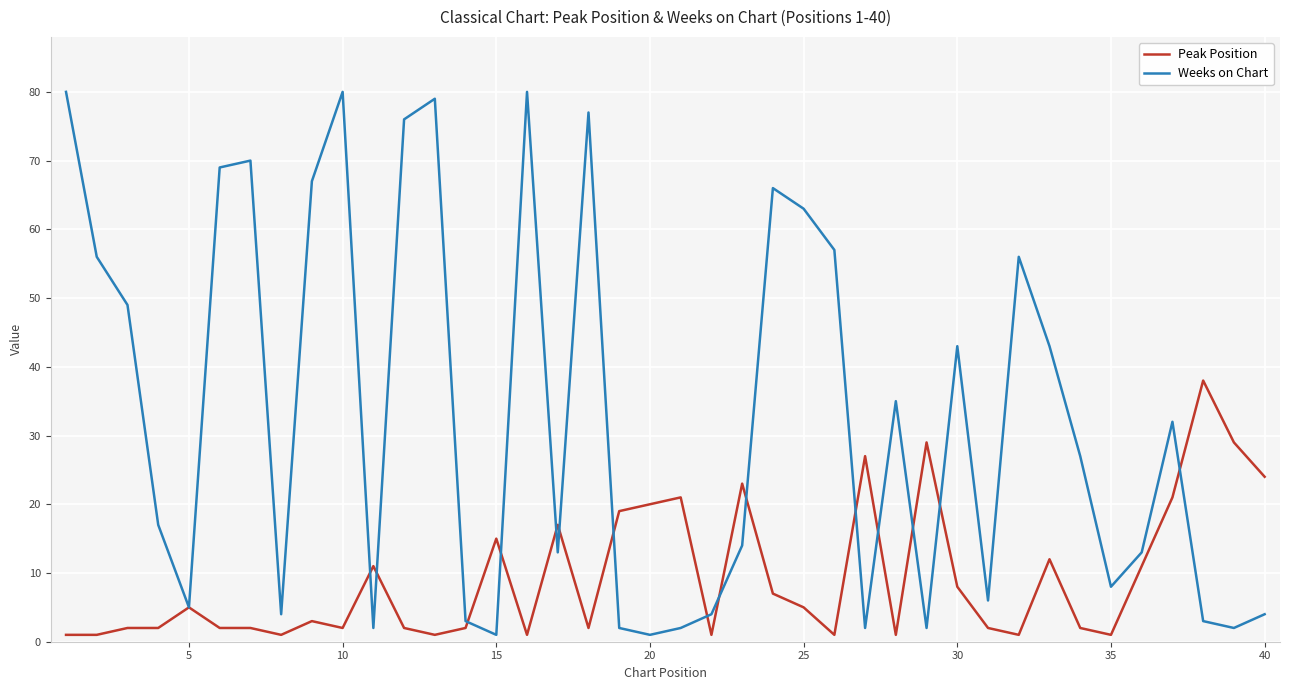

Which series has the largest total across all categories?

Weeks on Chart